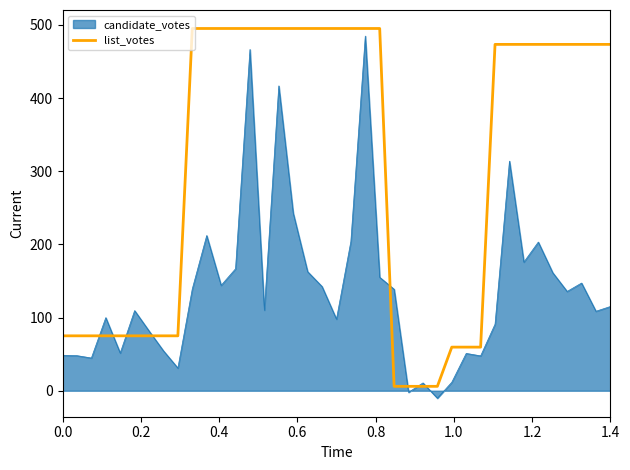

How many categories are shown in the chart?

39